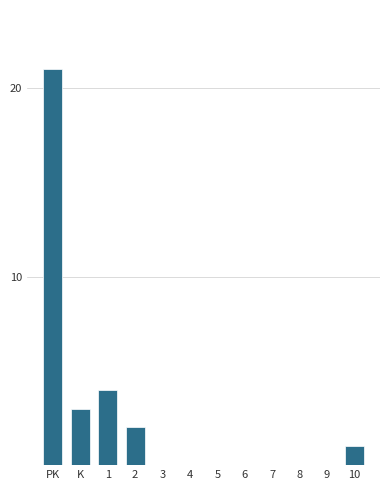

Reading left to right, transcribe all the data shown in this chart.

PK=21	K=3	1=4	2=2	3=0	4=0	5=0	6=0	7=0	8=0	9=0	10=1